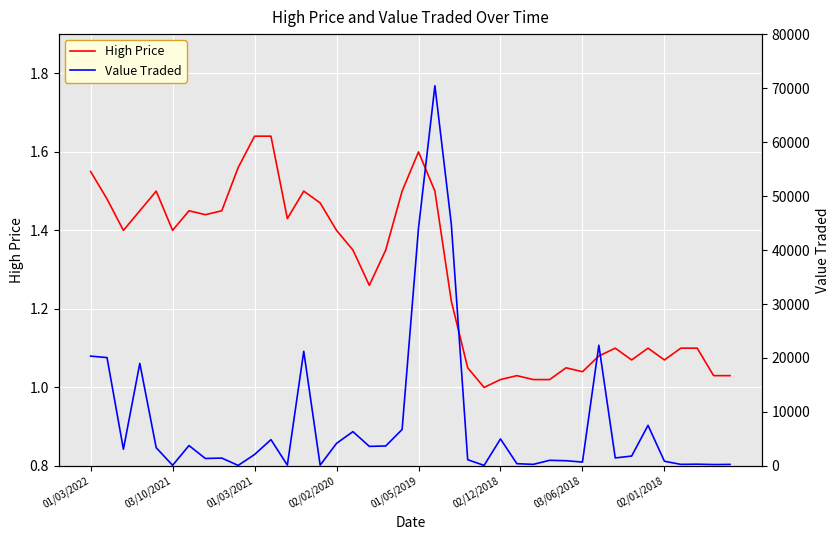

What is the label of the 5th point from the left?

01/05/2019